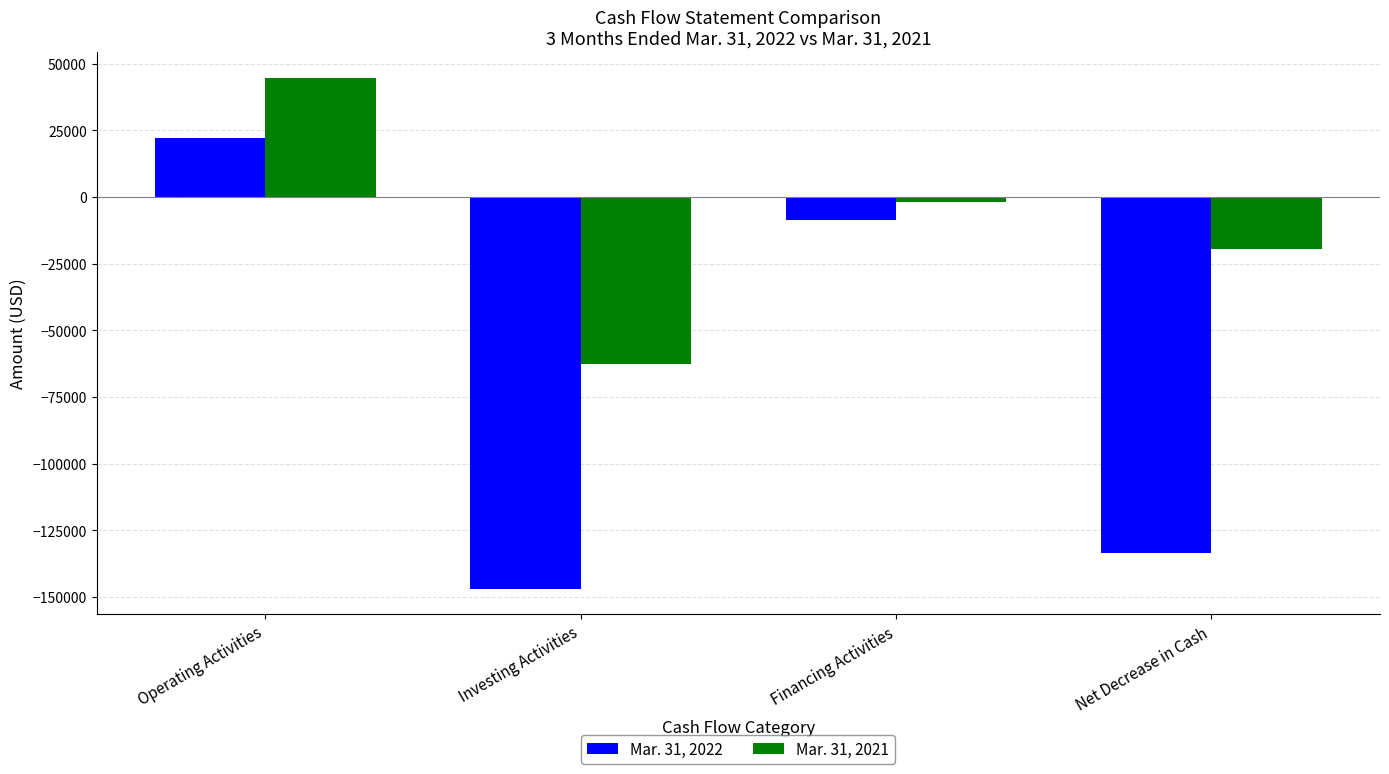

How many bars are there in each group?

2